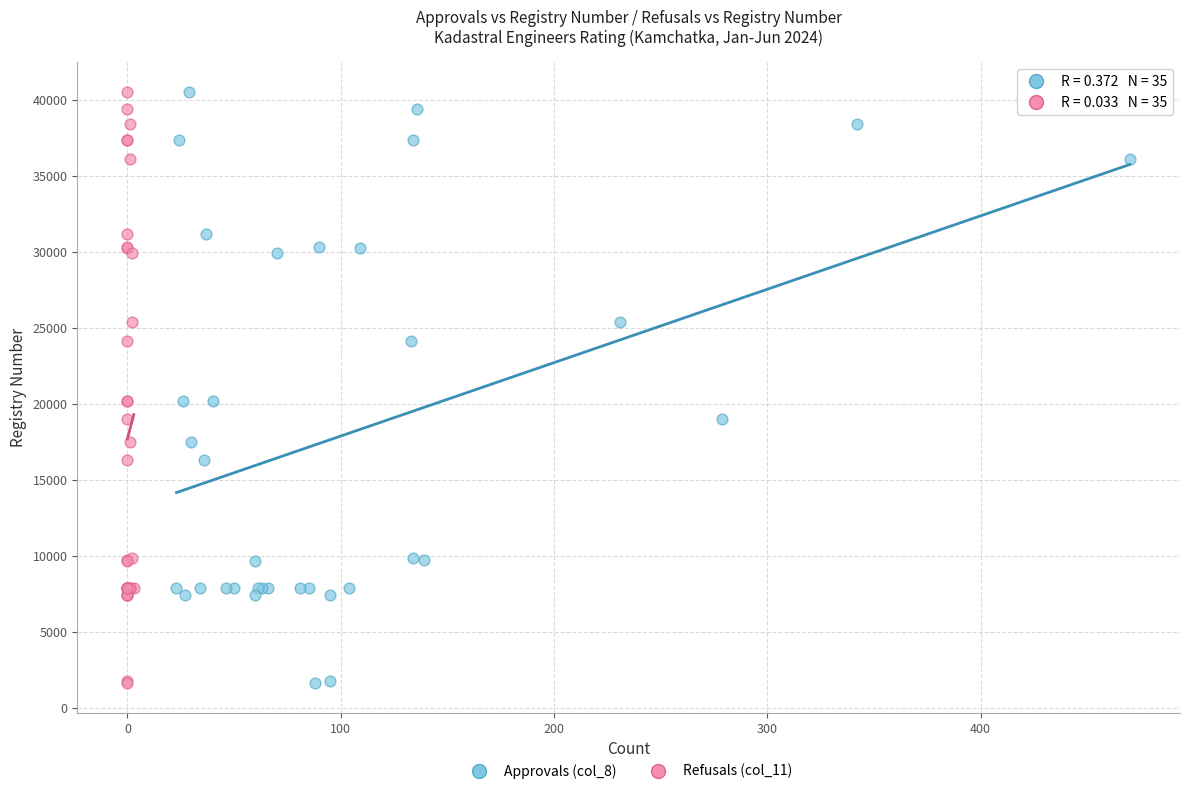

What are all the series names shown in the legend?

Approvals (col_8), Refusals (col_11)